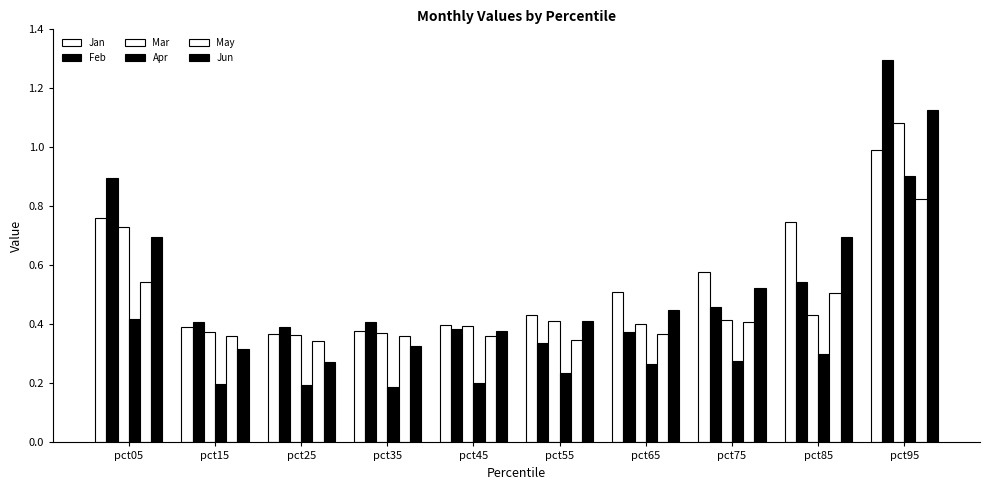

Which series has the widest spread of values?

Feb